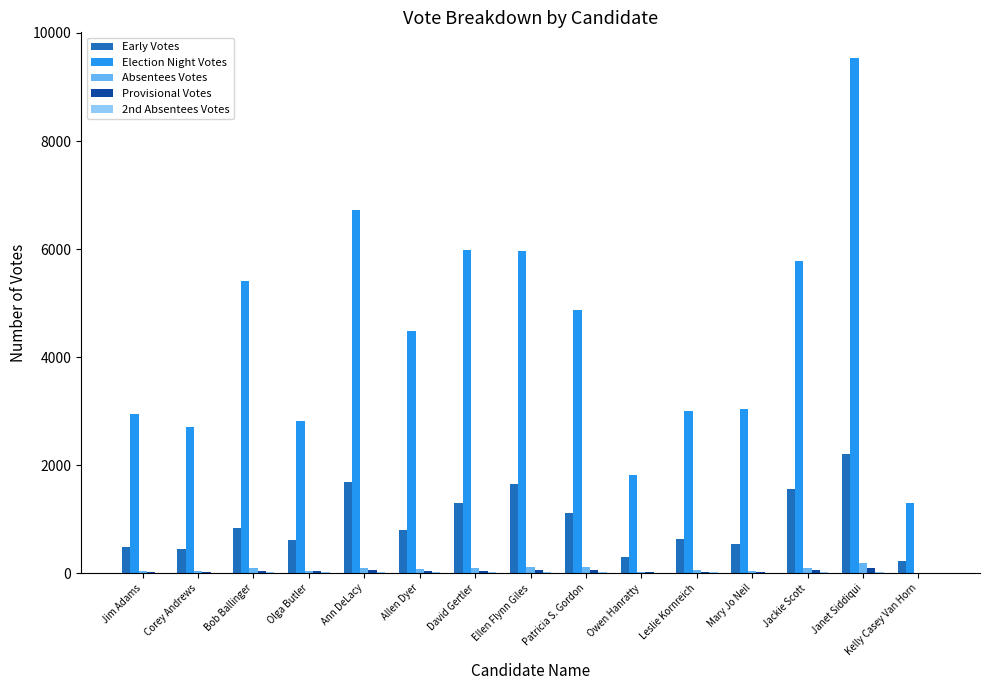

Where does the Early Votes series first go above 806?

Bob Ballinger